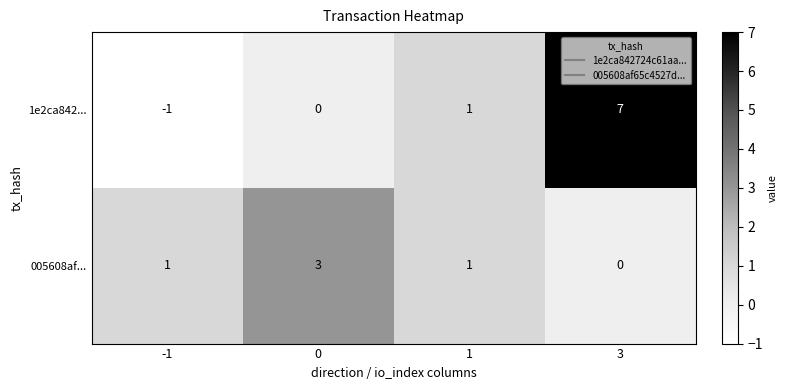

Which category has the lowest value across all series?

-1